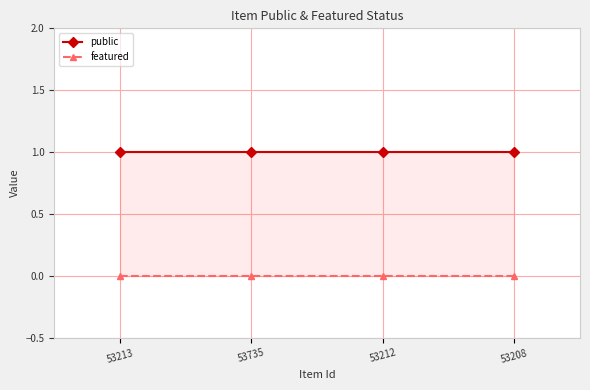

Which category has the highest value in the public series?

53213